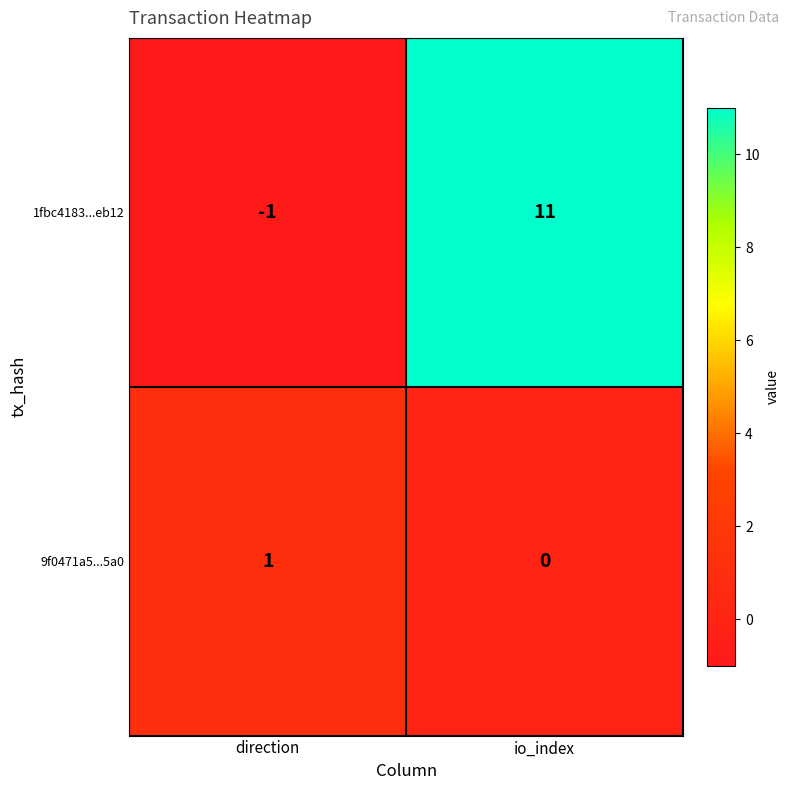

Reading left to right, transcribe all the data shown in this chart.

1fbc4183...eb12: direction=-1	io_index=11
9f0471a5...5a0: direction=1	io_index=0